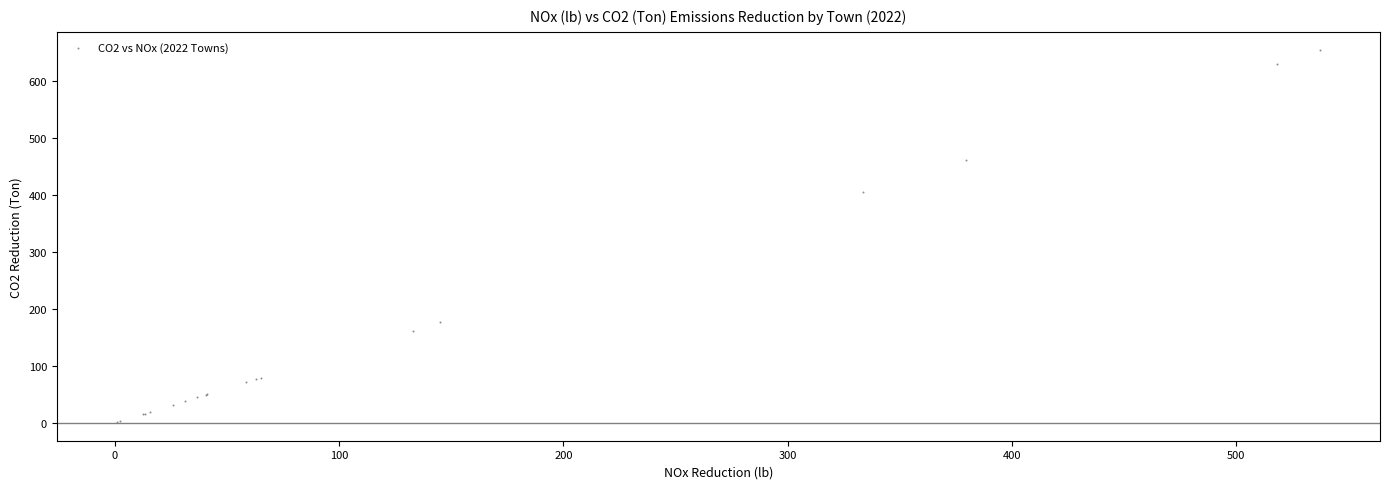

What Y value in the scatter plot is closest to 327?

405.9